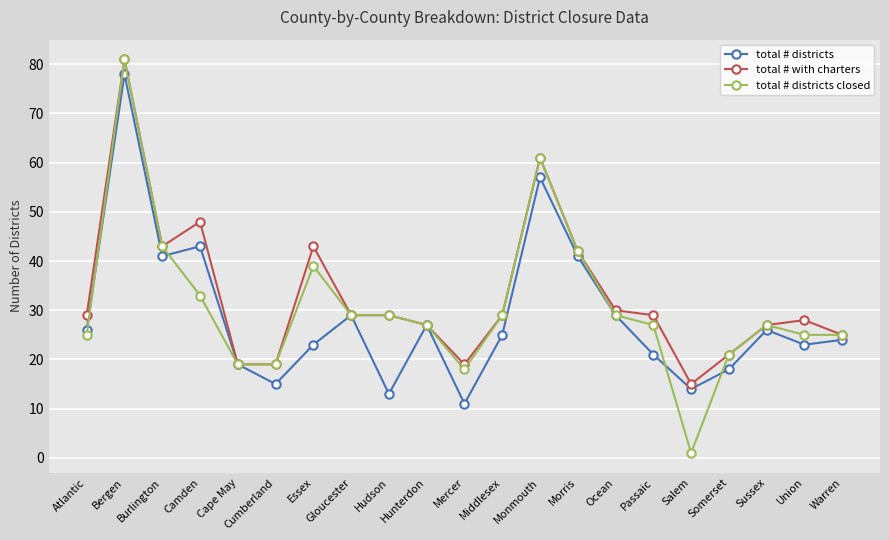

What is the difference between the total # districts values at Hunterdon and Morris?

14